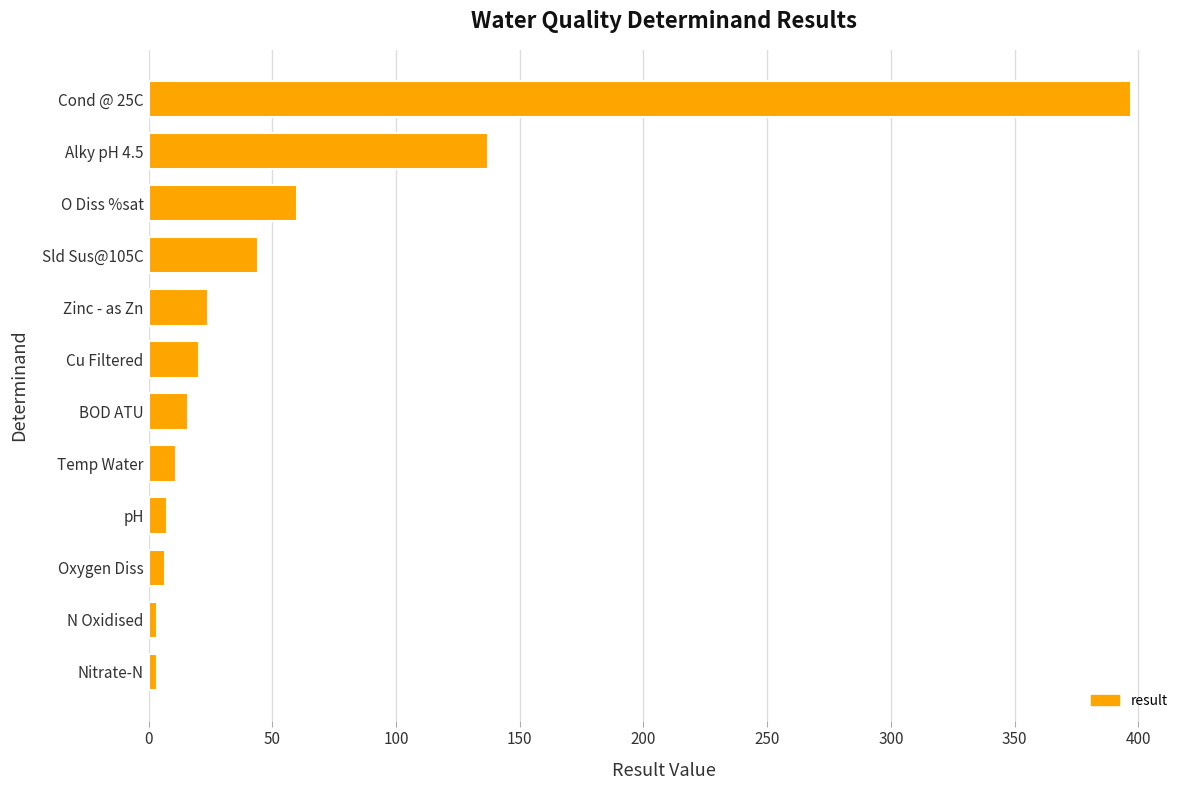

What is the maximum value shown in the chart?

397.0